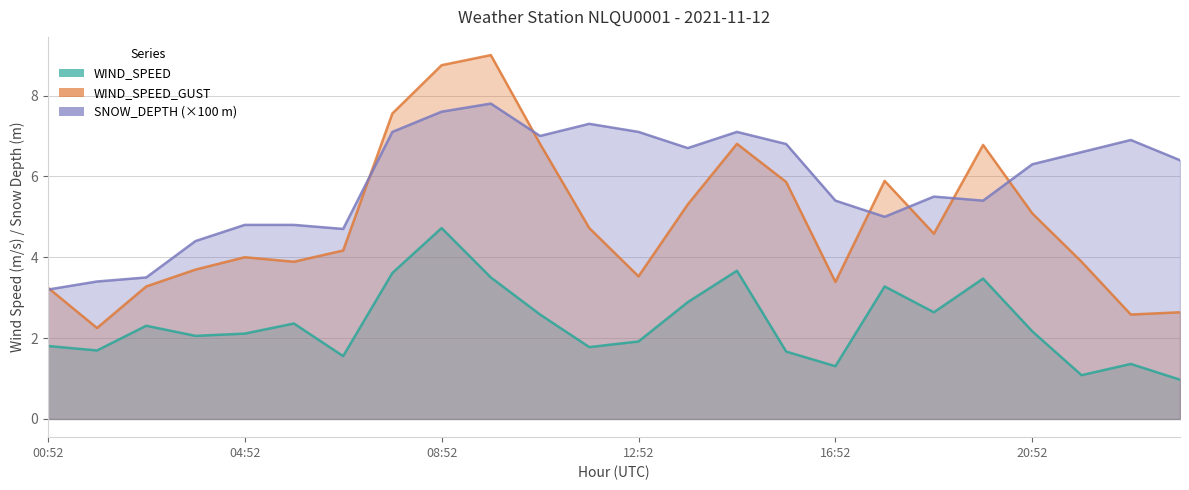

What is the difference between the WIND_SPEED values at 08:52 and 09:52?

1.2